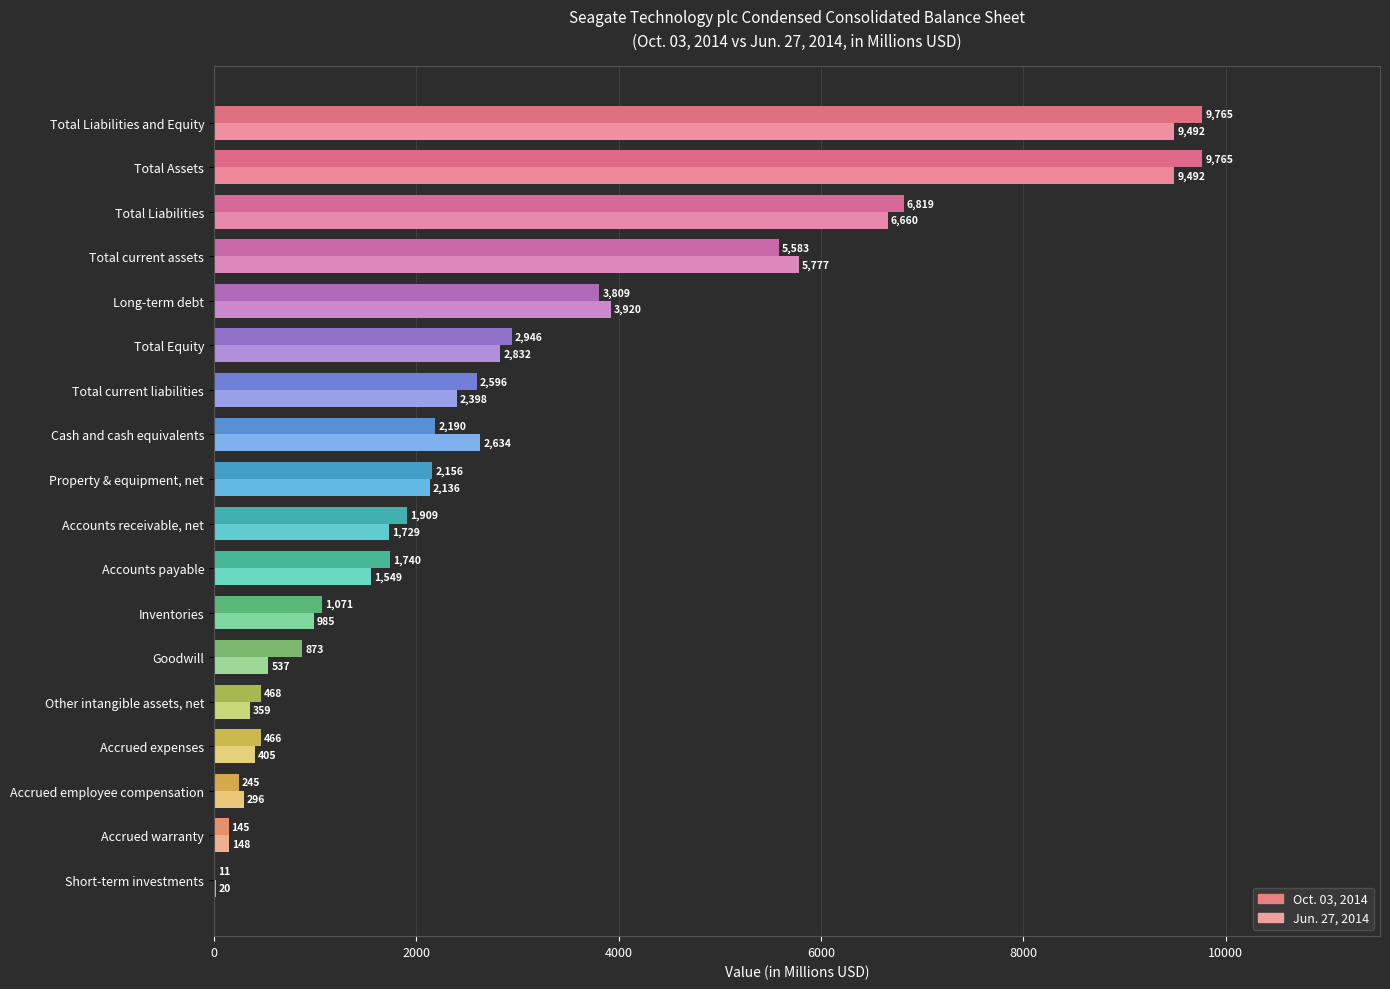

Which series has the largest total across all categories?

Oct. 03, 2014